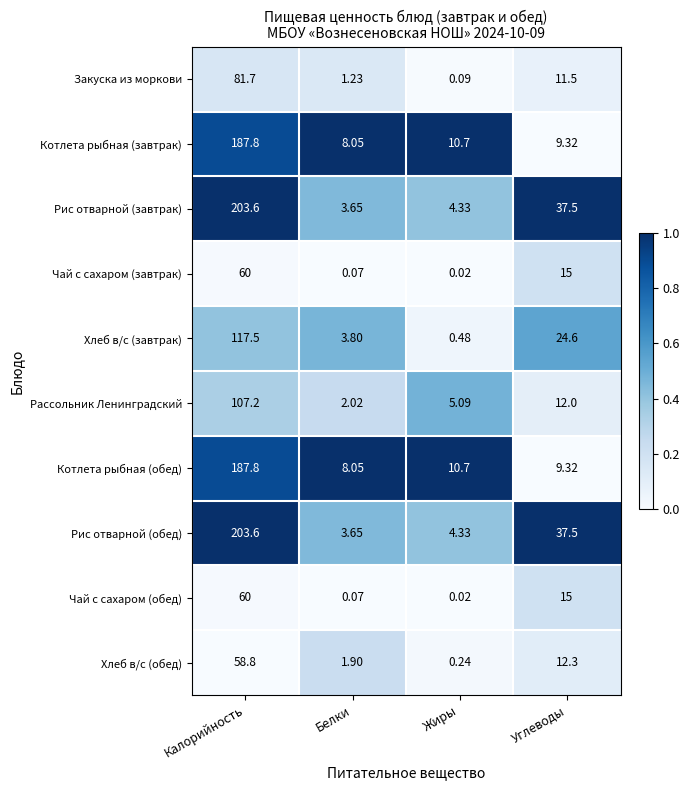

List the labels in order of Хлеб в/с (обед) value, smallest first.

Жиры, Белки, Углеводы, Калорийность